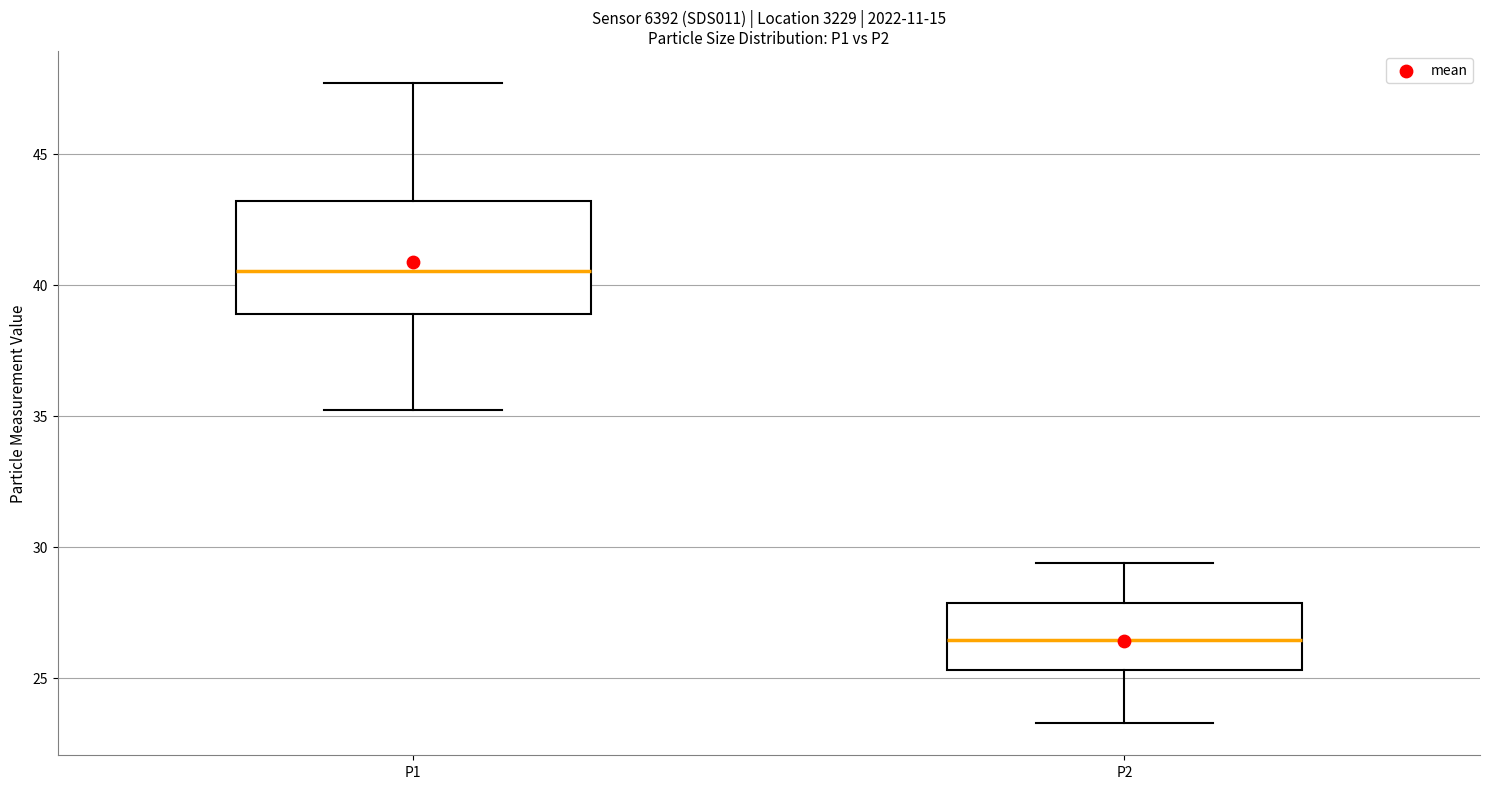

Reading left to right, transcribe this box plot: for each box, give where its median line is, the range the box spans, and where its two whiskers end, as read against the y-axis. The values are not printed on the chart, so give them approximately, as read against the axis.

P1: median 40.5, box 39.0 to 43.0, whiskers 35.0 to 47.5
P2: median 26.5, box 25.5 to 28.0, whiskers 23.5 to 29.5